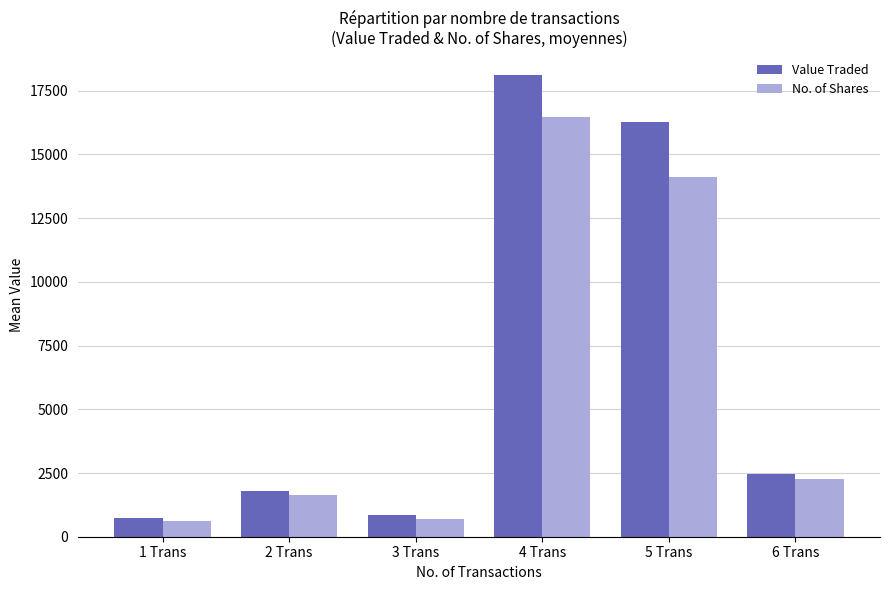

What are all the series names shown in the legend?

Value Traded, No. of Shares